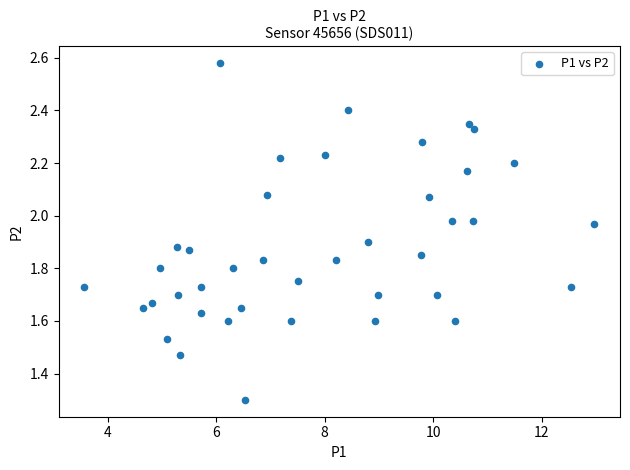

What is the range of Y values (max minus min)?

1.3